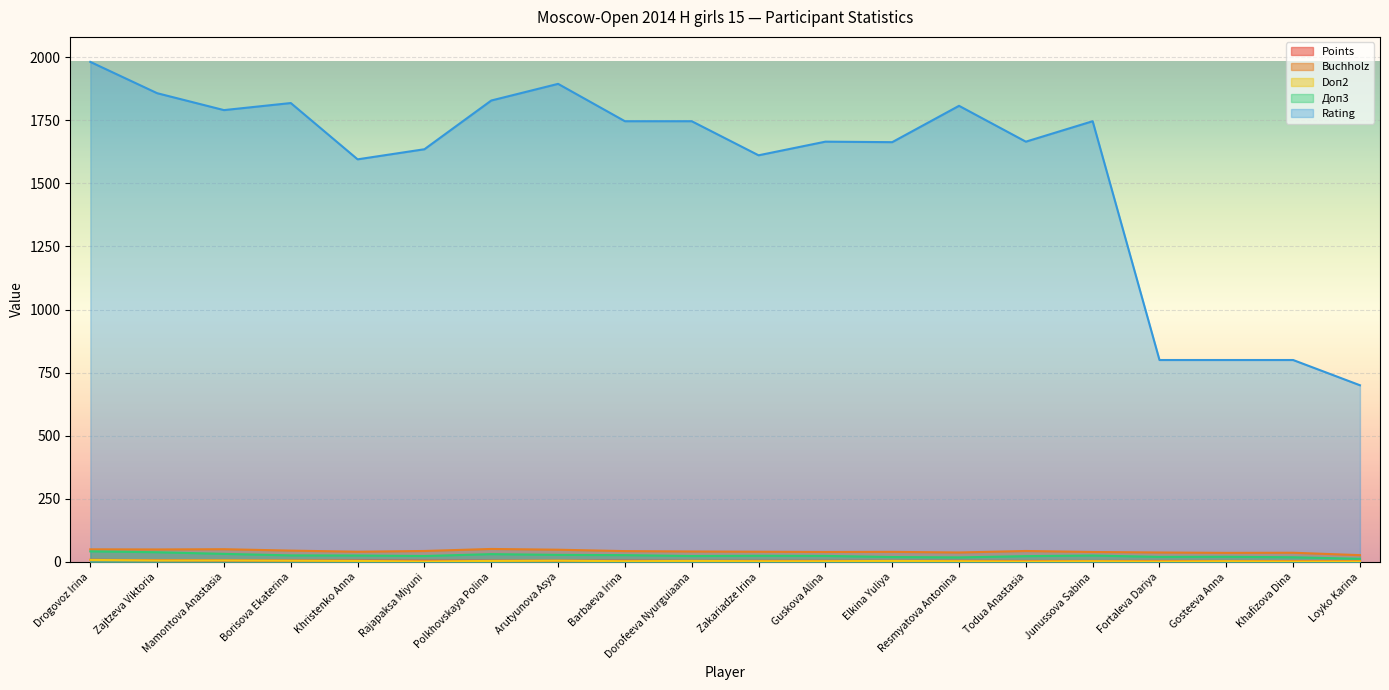

At which label does Buchholz first exceed 41?

Drogovoz Irina